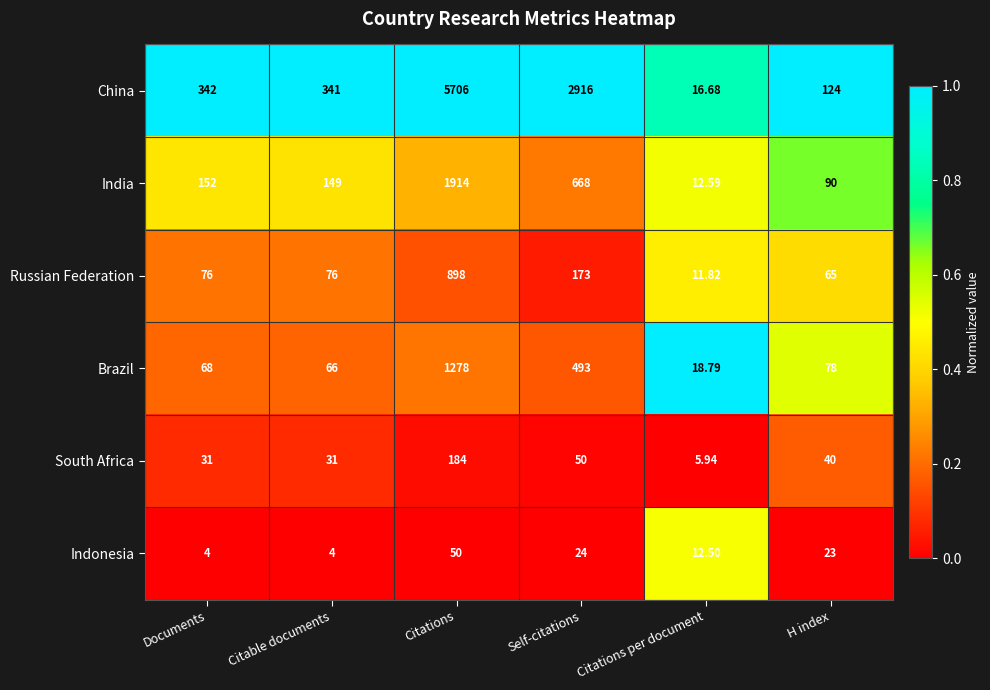

At which label does India reach its minimum?

Citations per document